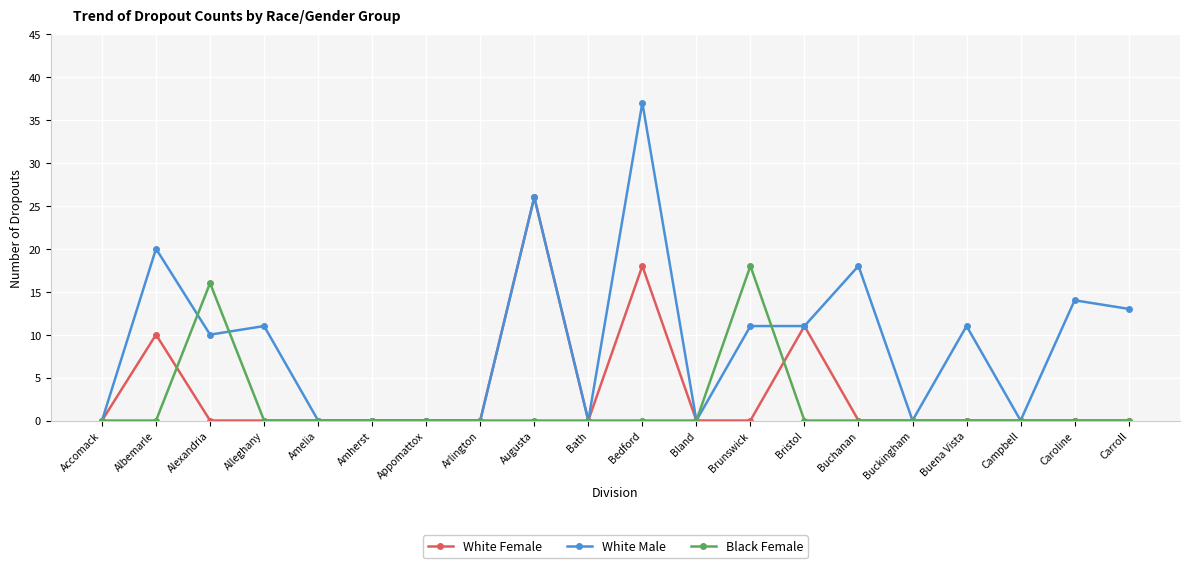

The value of Black Female at Brunswick is 18. True or false?

True